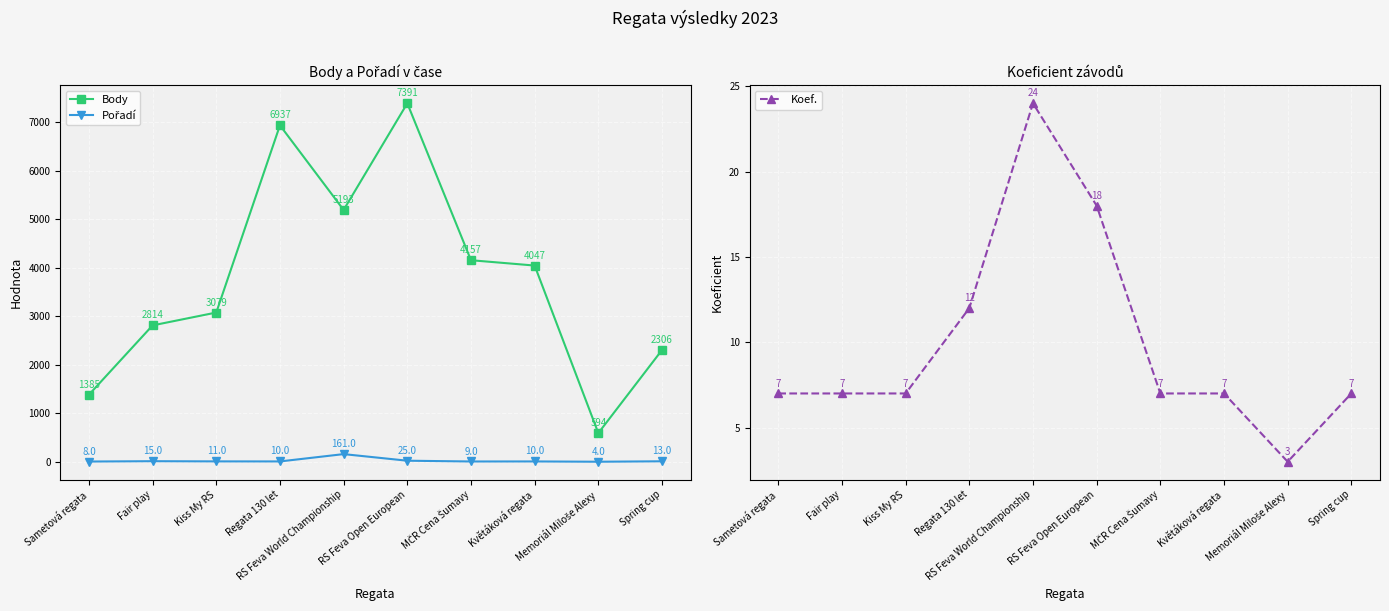

Reading left to right, list all the values displayed in this chart.

Body: 1385	2814	3079	6937	5193	7391	4157	4047	594	2306
Pořadí: 8	15	11	10	161	25	9	10	4	13
Koef.: 7	7	7	12	24	18	7	7	3	7